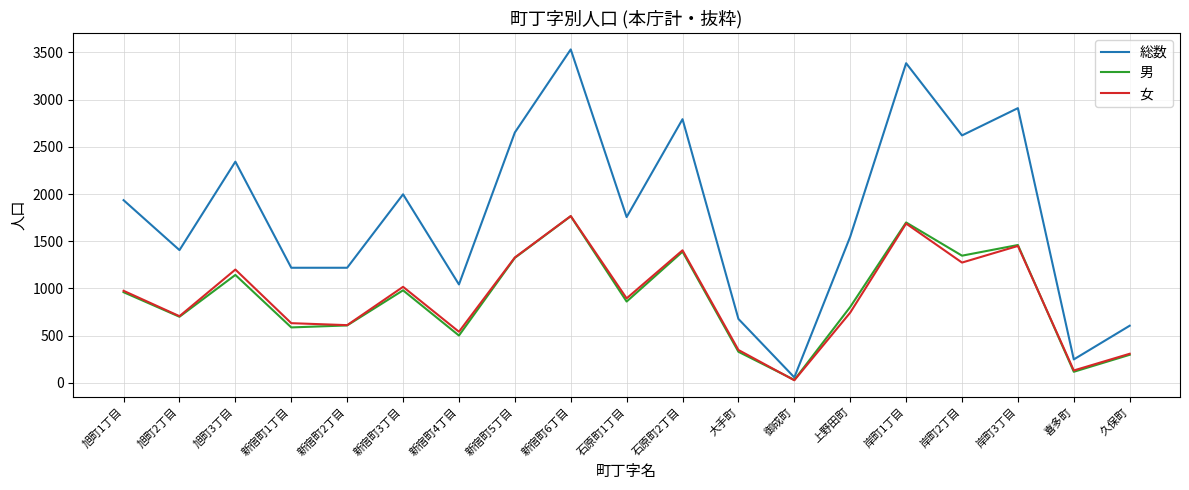

What is the maximum value shown in the chart?

3532